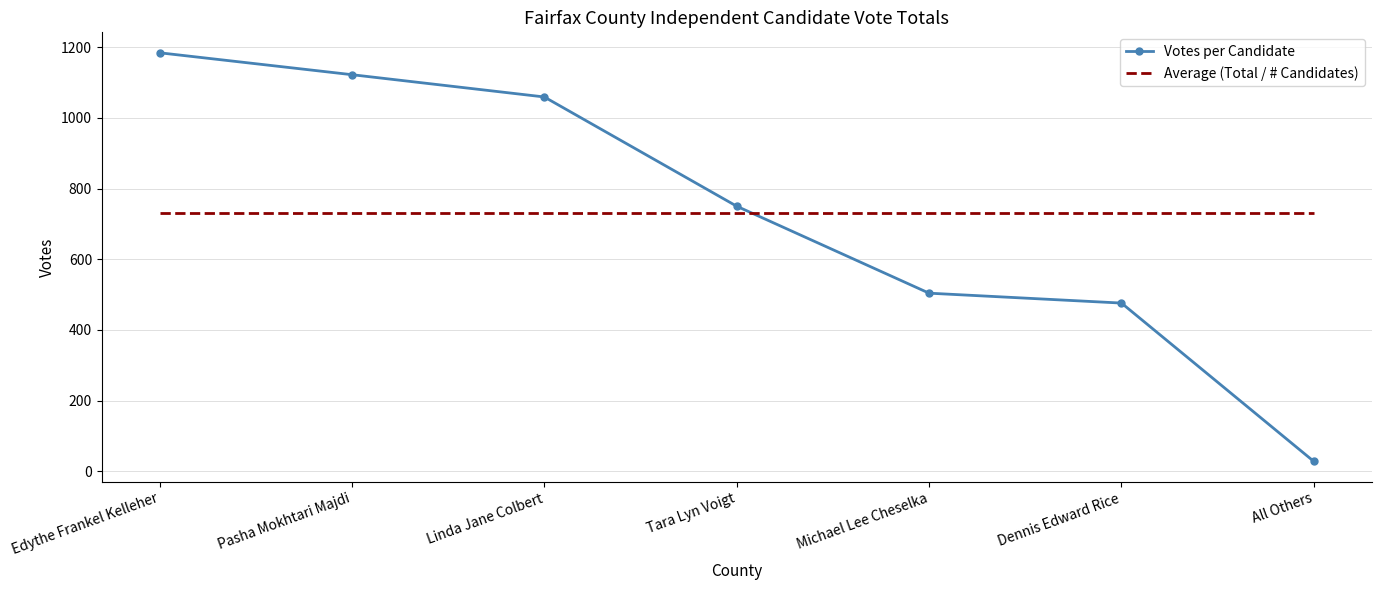

At which label is Votes per Candidate closest to 606?

Michael Lee Cheselka